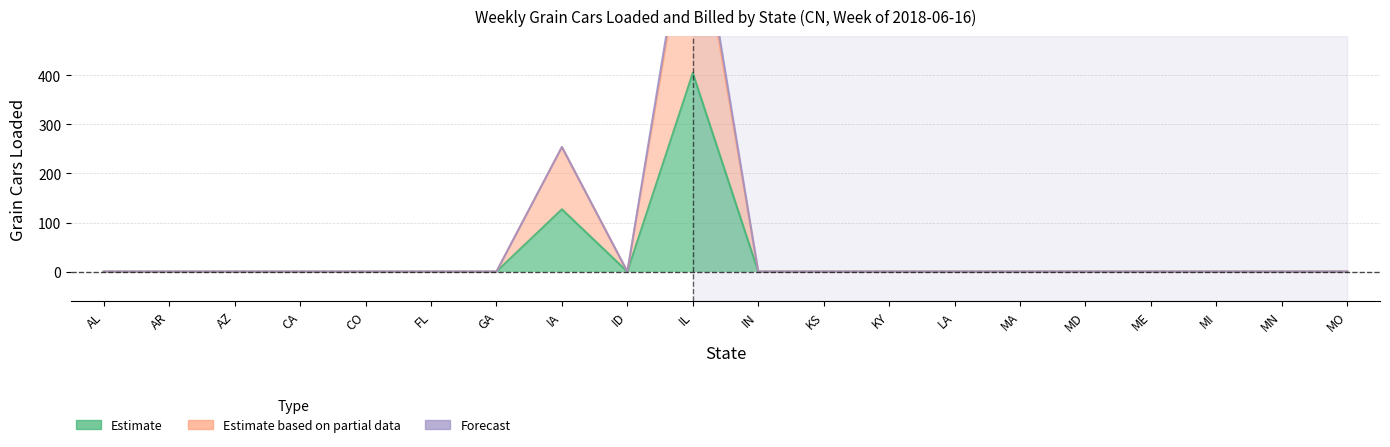

Reading right to left, list all the values displayed in this chart.

Total Grain Cars Loaded (Col2): 0	0	0	0	0	0	0	0	0	0	405	0	127	0	0	0	0	0	0	0
Total Grain Cars Loaded (Col3): 0	0	0	0	0	0	0	0	0	0	785	0	254	0	0	0	0	0	0	0